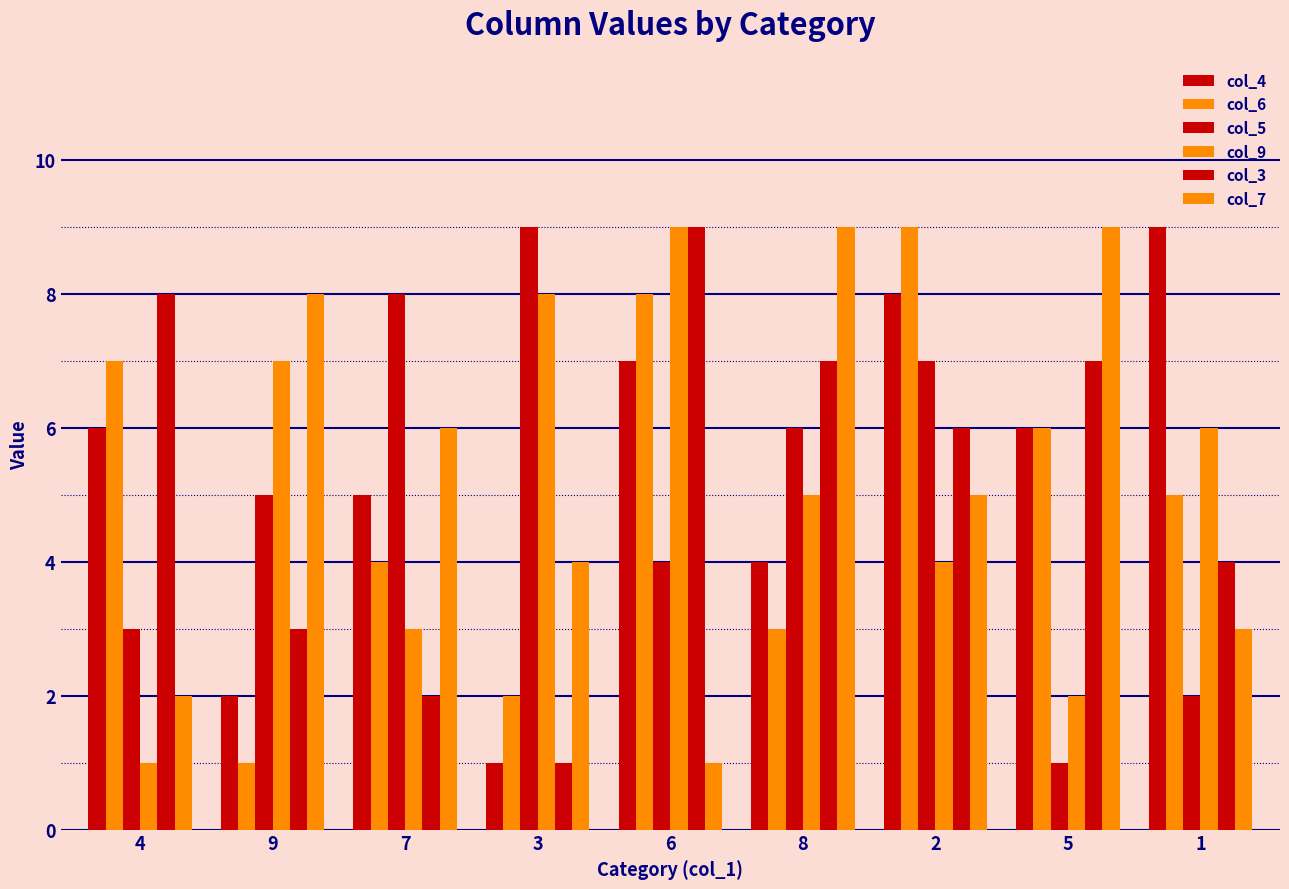

Count the number of categories in the chart.

9